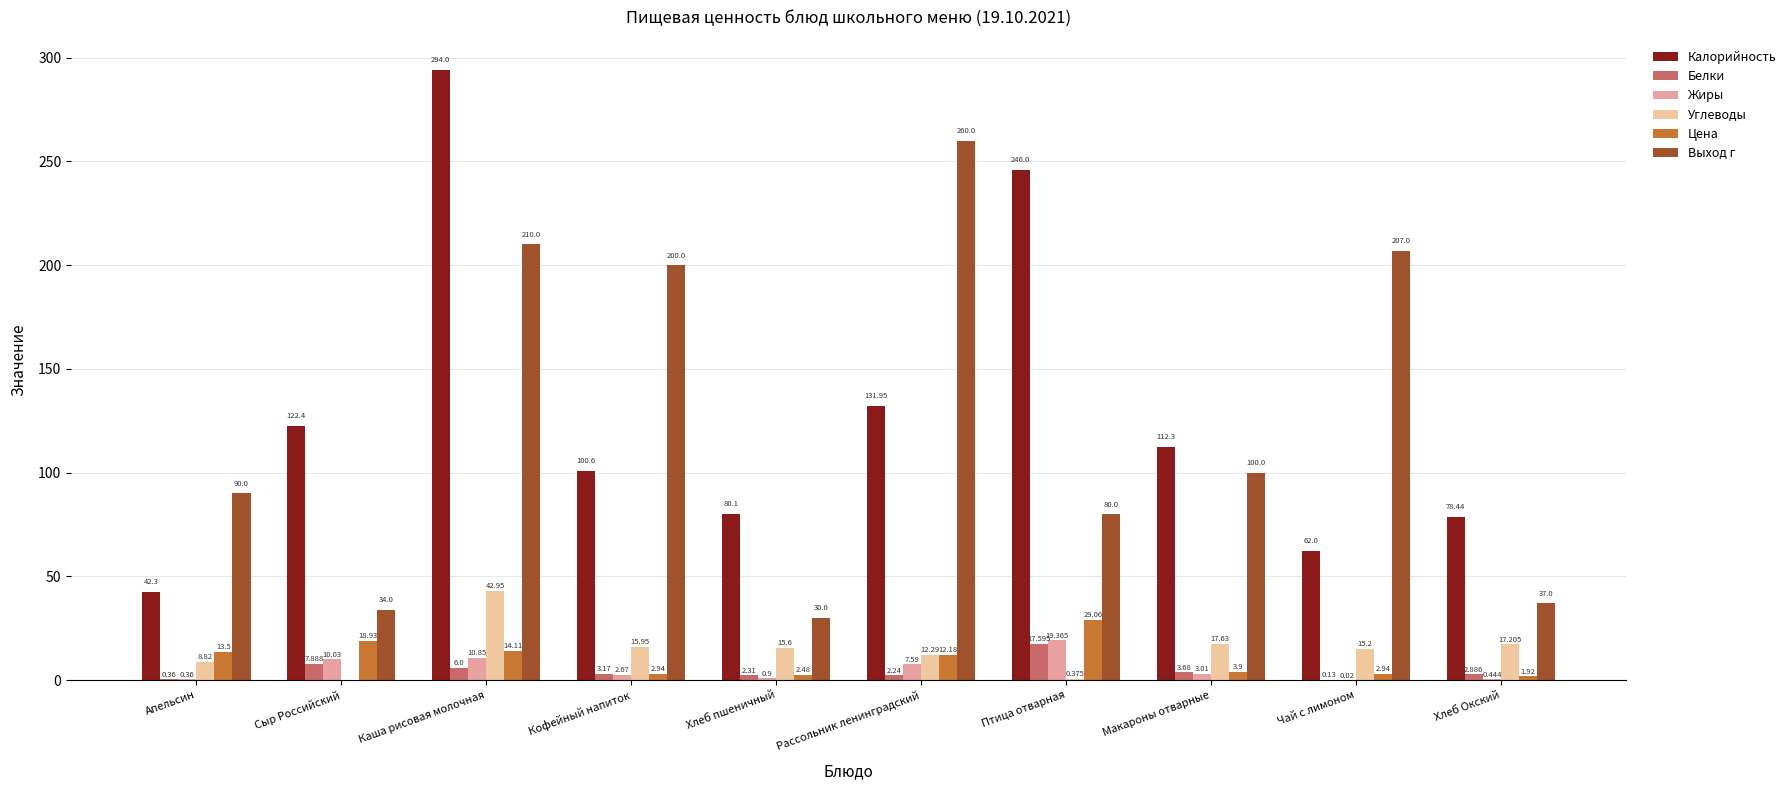

What is the difference between the Калорийность values at Хлеб Окский and Хлеб пшеничный?

1.7